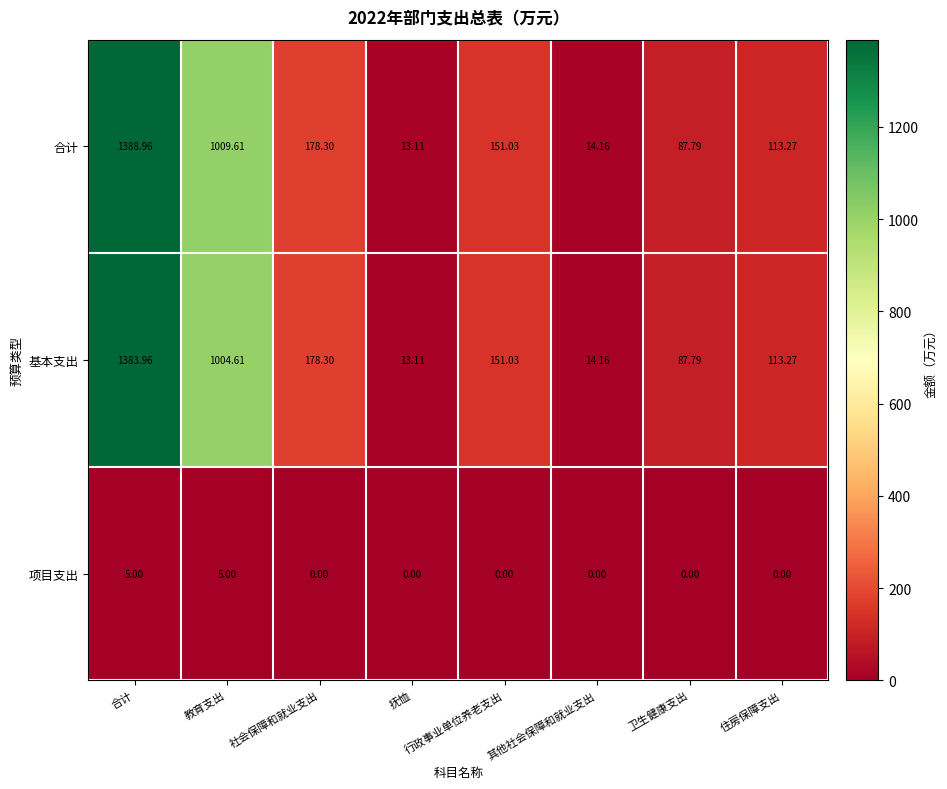

At 教育支出, list the series in order from smallest to largest.

项目支出, 基本支出, 合计